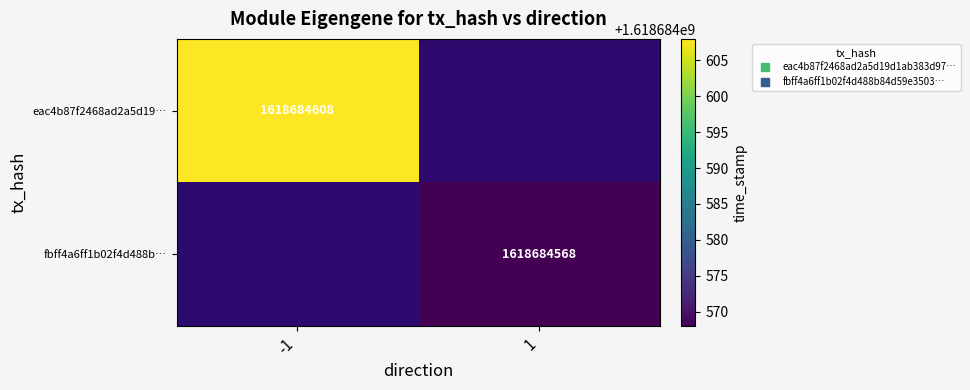

Reading left to right, transcribe all the data shown in this chart.

eac4b87f2468ad2a5d19d1ab383d97b5d38f5a1: direction=-1	time_stamp=1618684608
fbff4a6ff1b02f4d488b84d59e3503428c2a6ee: direction=1	time_stamp=1618684568